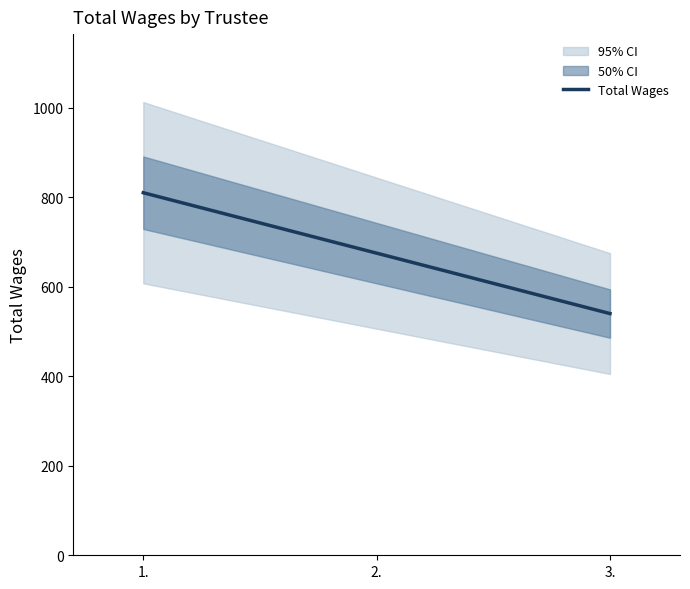

List the labels in order of value, smallest first.

3., 2., 1.